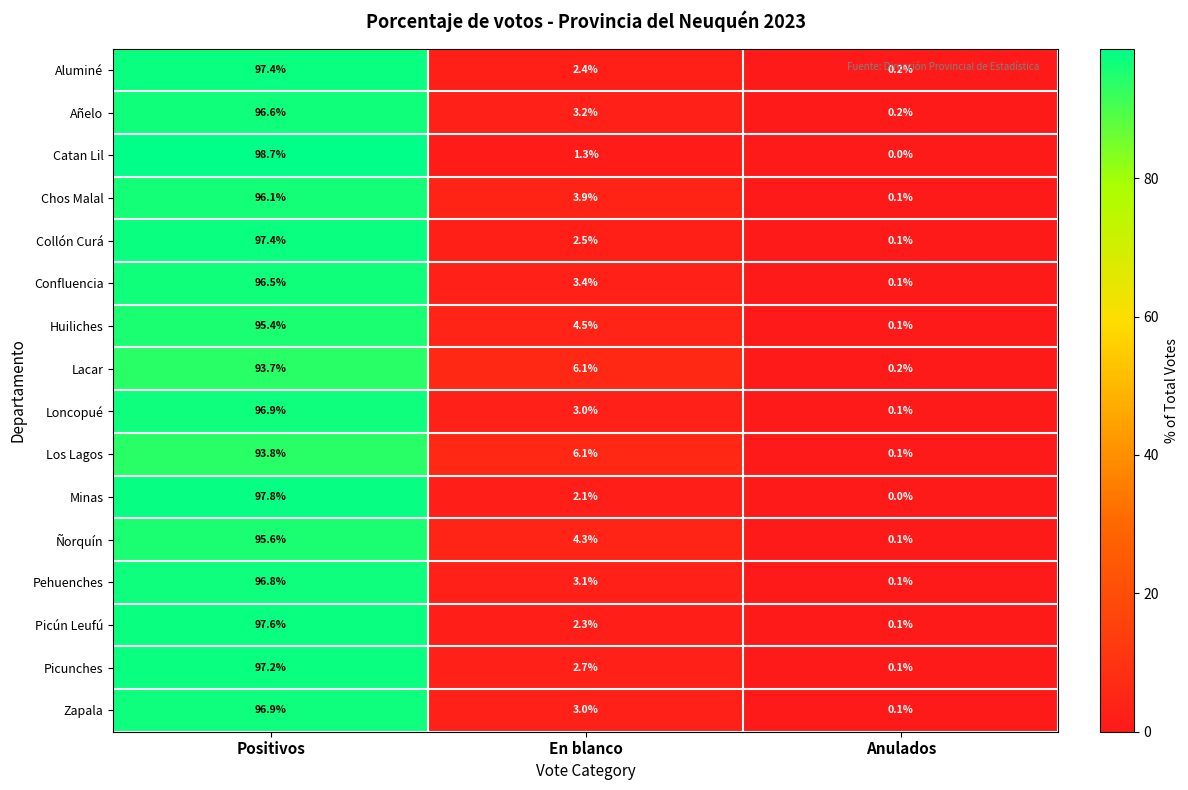

At which category is the sum across all series the highest?

Positivos